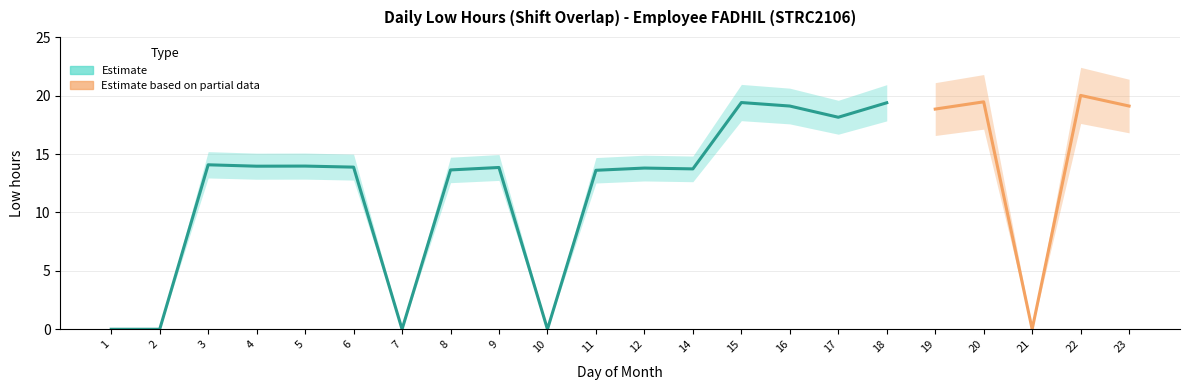

At which category does the chart reach its minimum across all series?

1